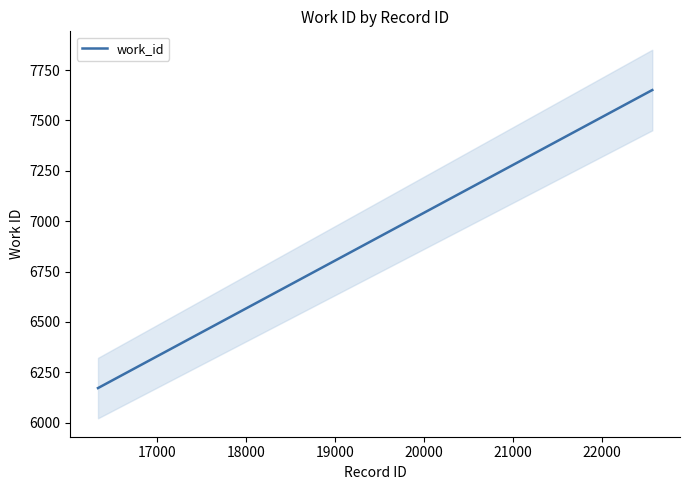

What is the maximum value for work_id?

7651